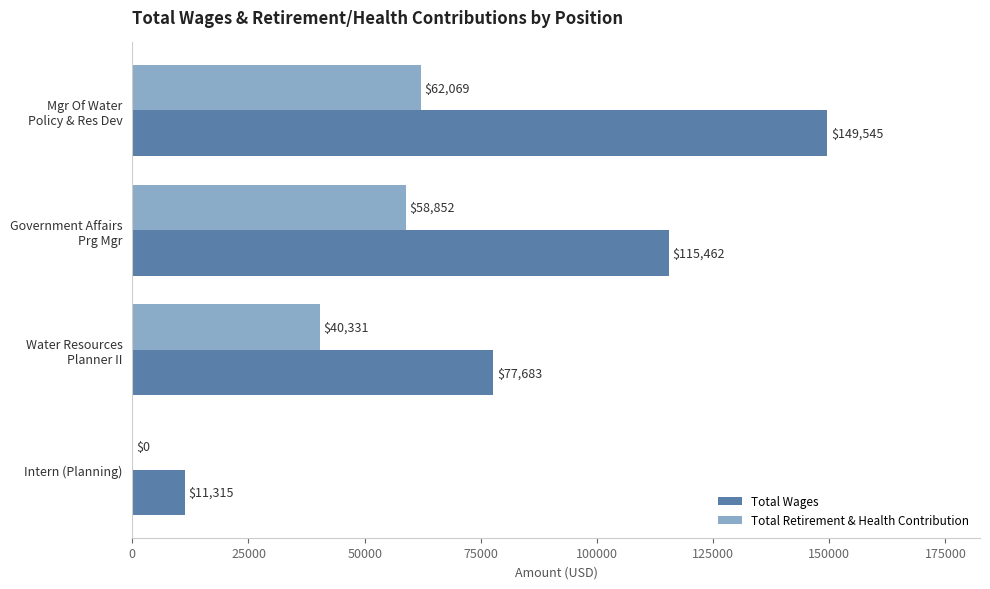

What is the maximum value shown in the chart?

149545